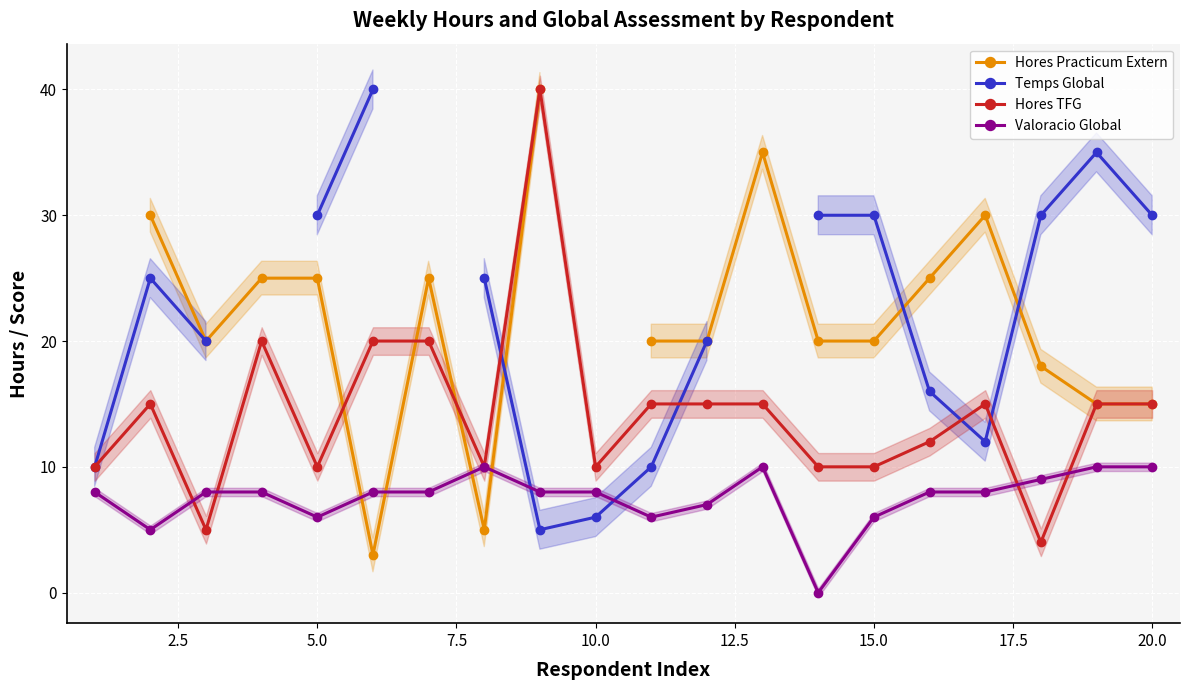

What is the maximum value for Hores TFG?

40